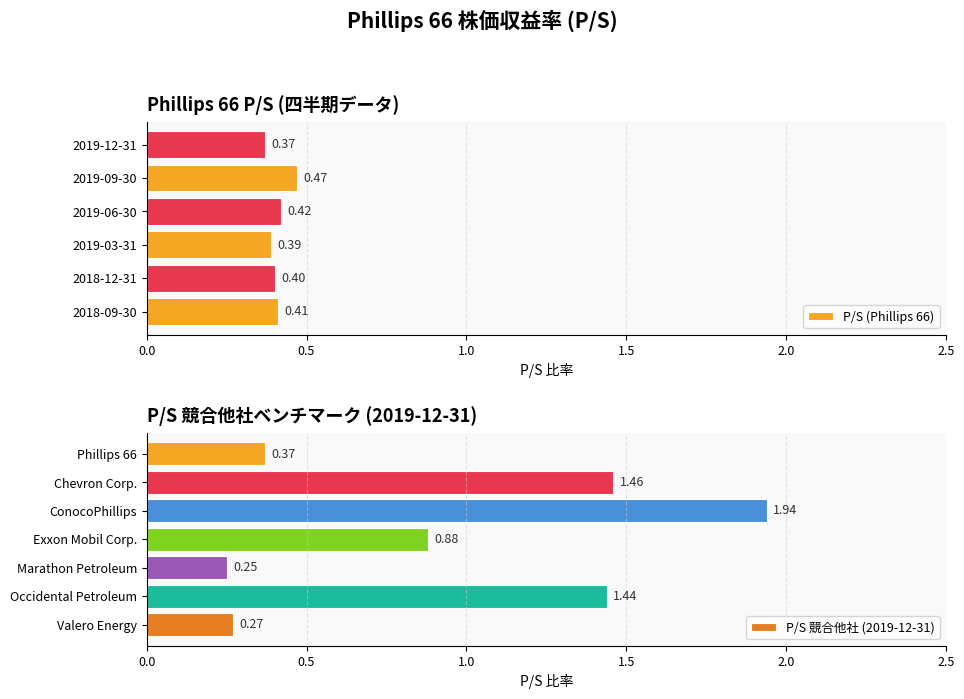

At which label does P/S (Phillips 66) reach its peak?

2019-09-30